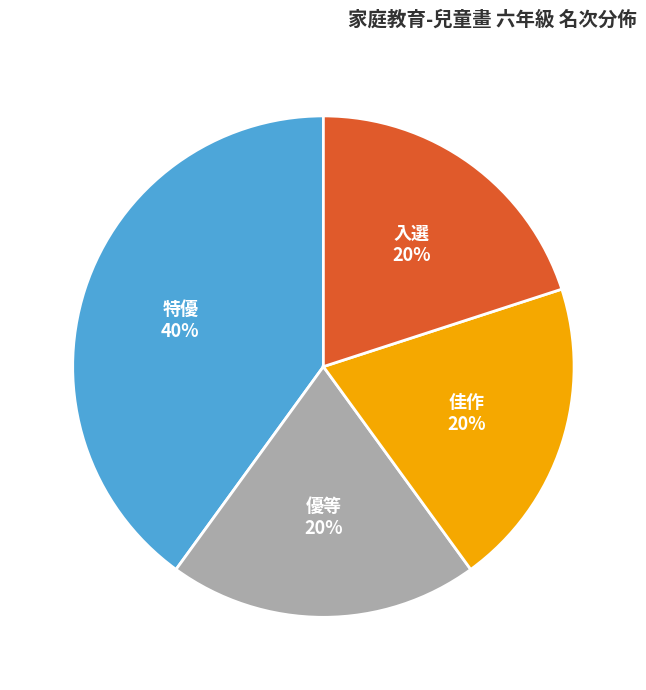

Is there any slice that represents more than half of the pie?

No